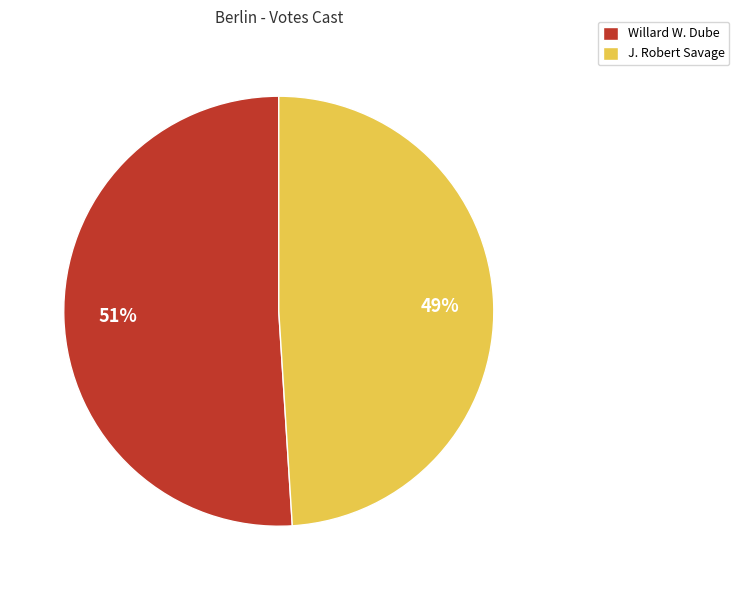

The J. Robert Savage slice represents 49% of the pie. True or false?

True